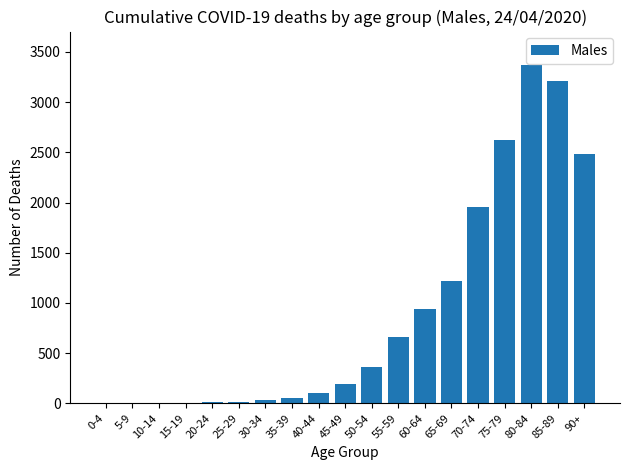

What is the change in value from 5-9 to 60-64?

+935